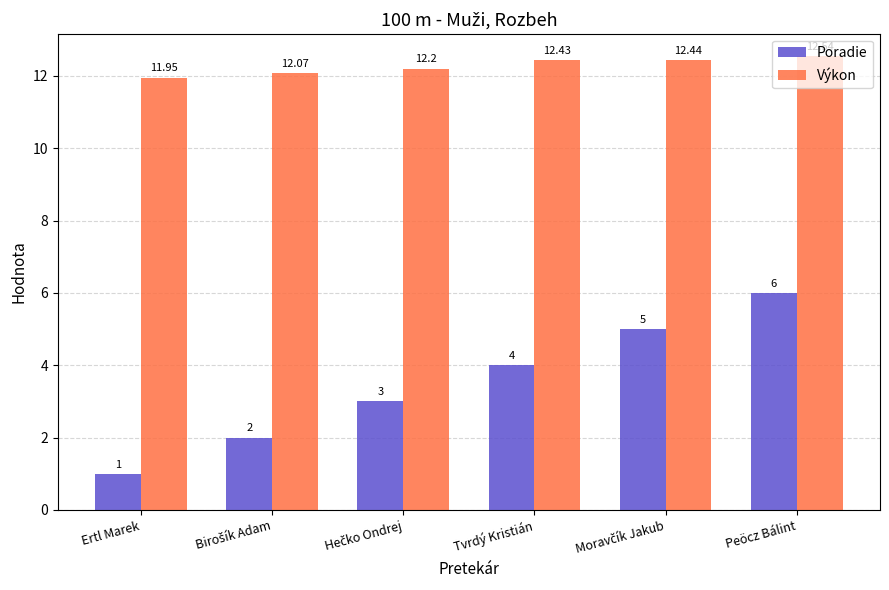

What is the sum of all Poradie values?

21.0